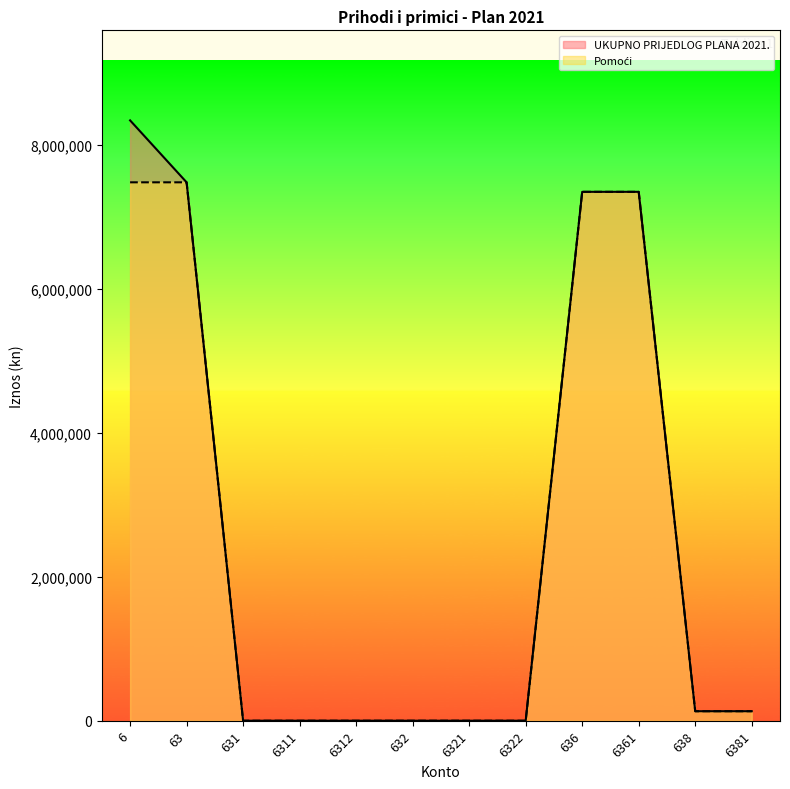

What is the highest value of the UKUPNO PRIJEDLOG PLANA 2021. series?

8336000